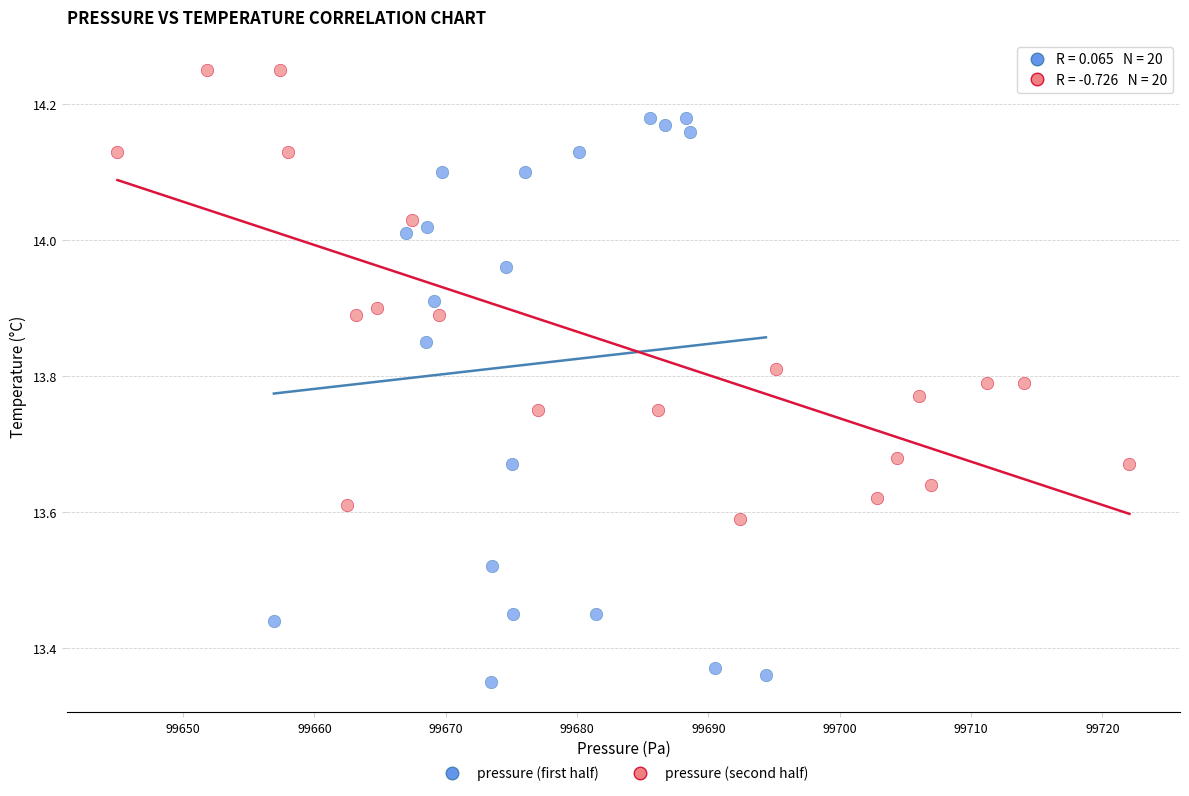

Which series has the widest spread of Y values?

pressure (first half)